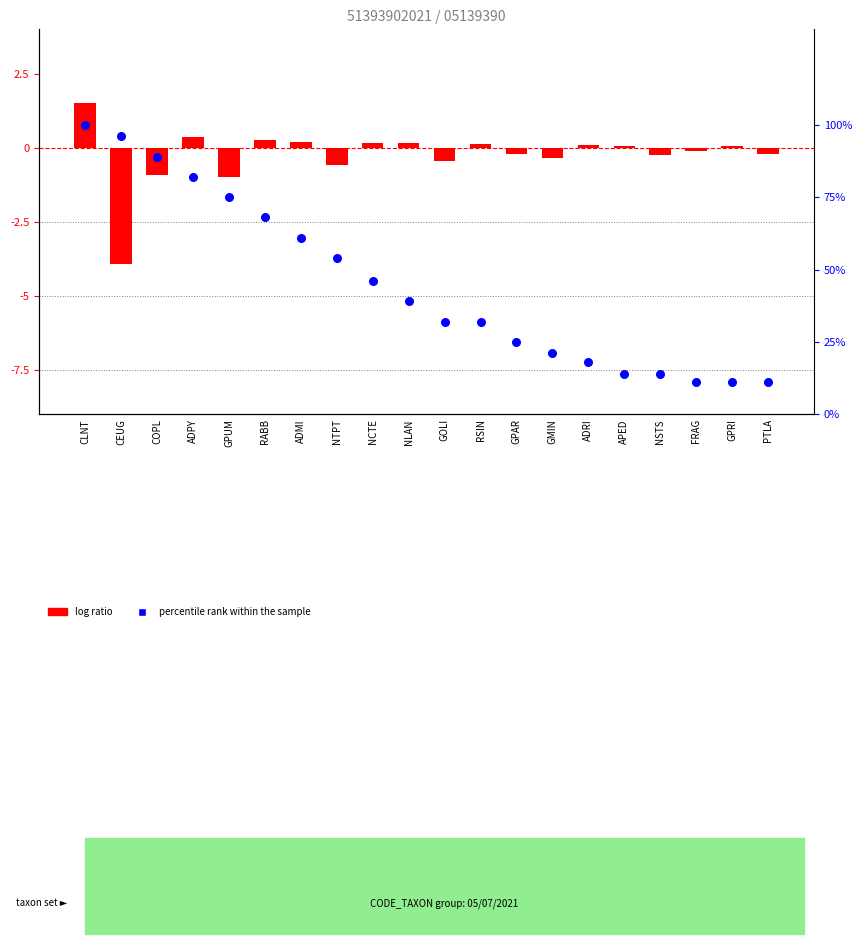

What are all the series names shown in the legend?

log ratio, percentile rank within the sample